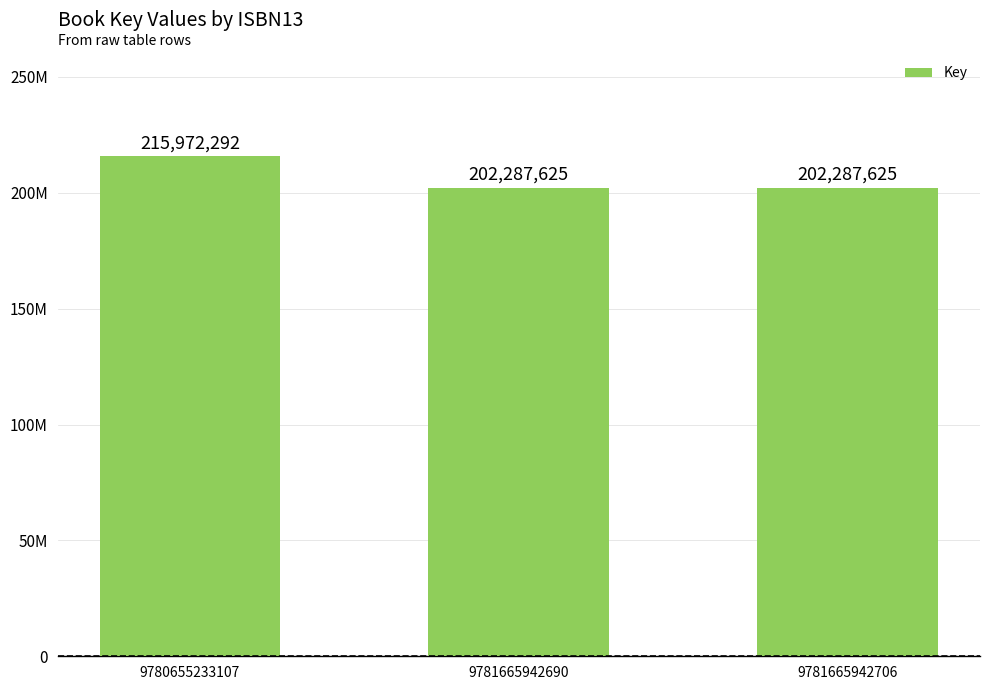

What is the approximate value at 9781665942706, to the nearest 10?

202287620